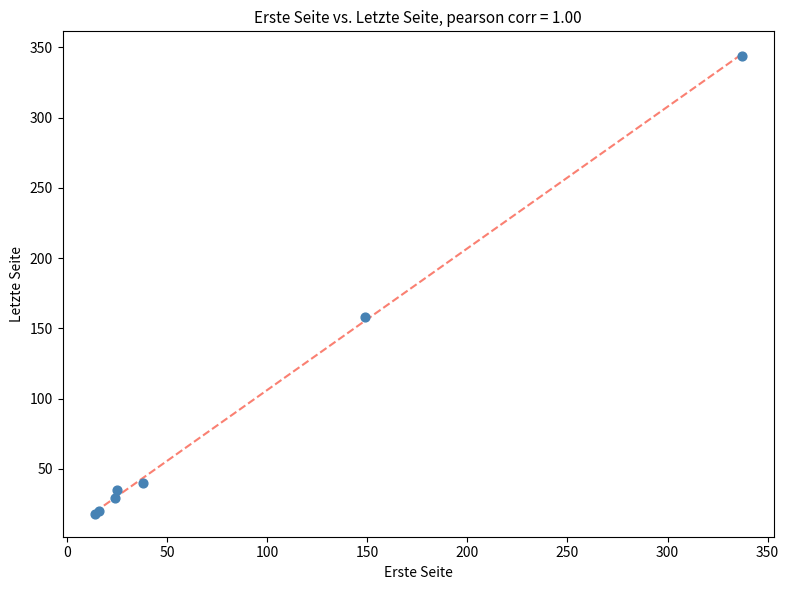

What Y value in the scatter plot is closest to 181?

158